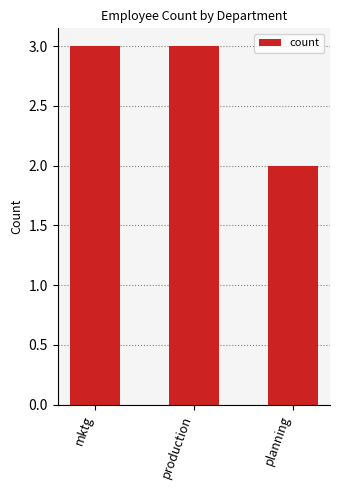

Which has a higher value, planning or mktg?

mktg